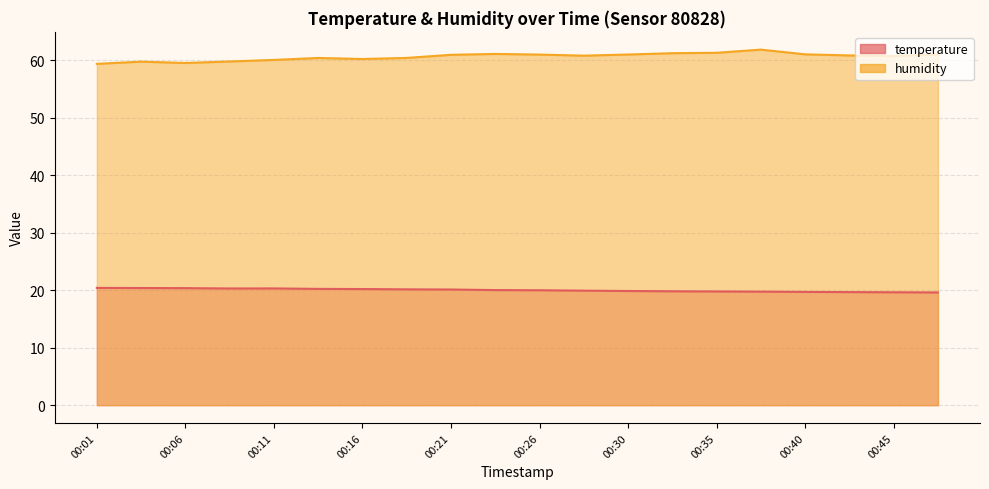

List the series in order of their peak value, highest first.

humidity, temperature